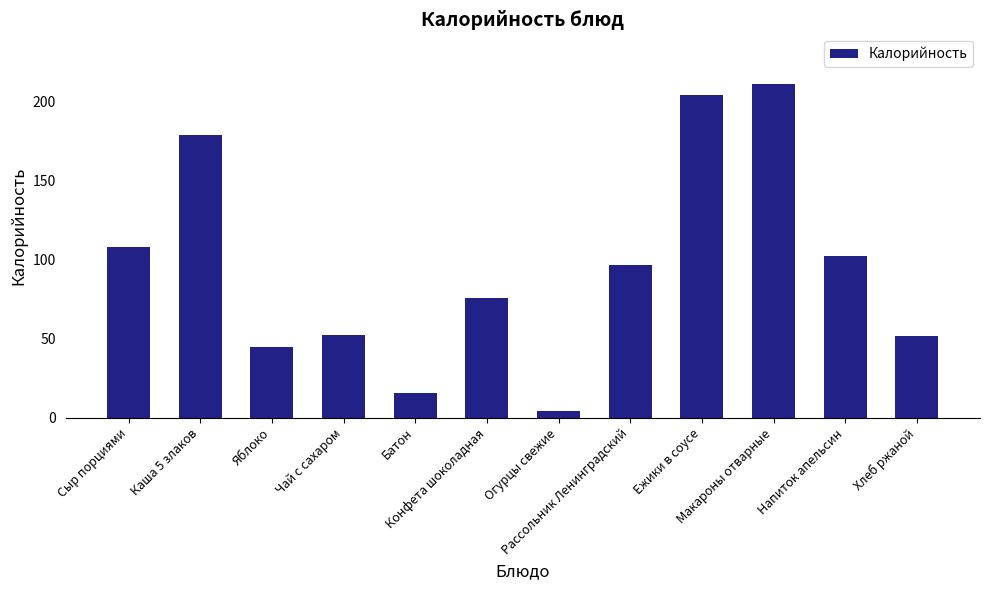

What is the approximate value at Сыр порциями?

108.0